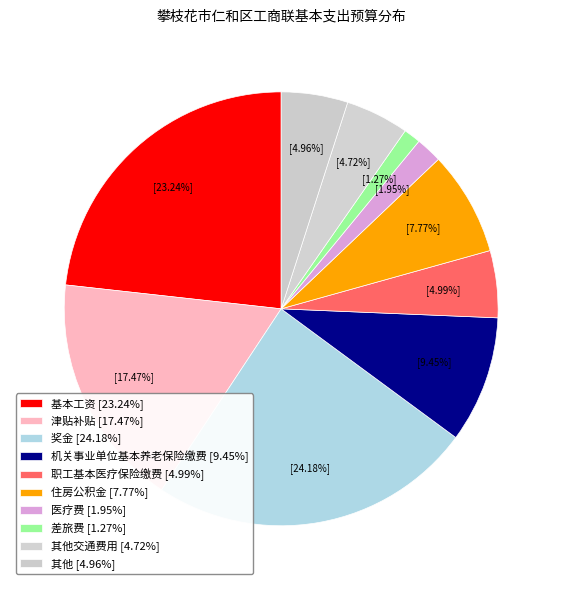

How many segments does this pie chart have?

10